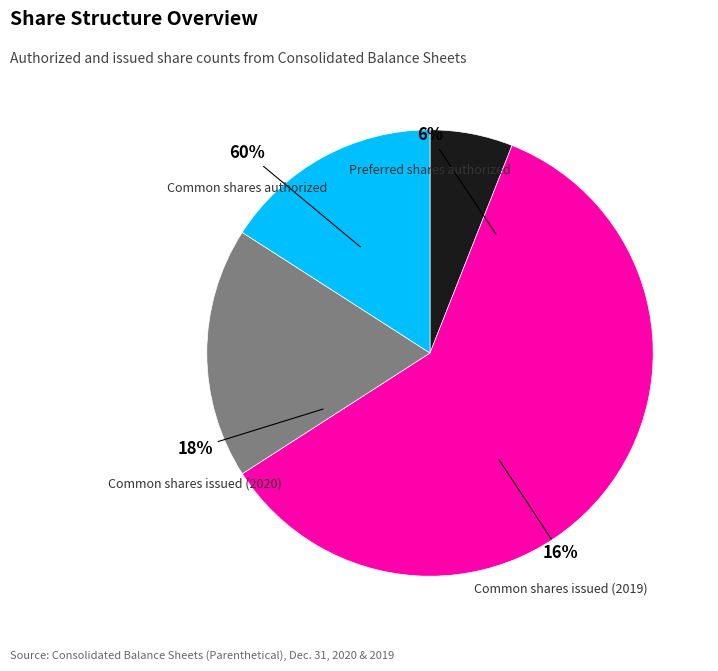

To the nearest percent, what portion does Common shares issued (2020) represent?

18%